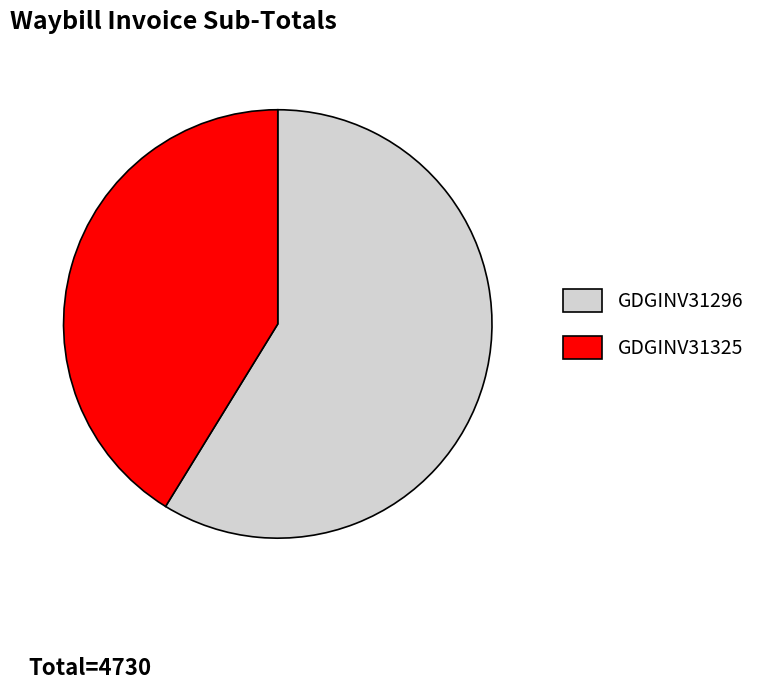

What is the largest slice in the pie chart?

GDGINV31296